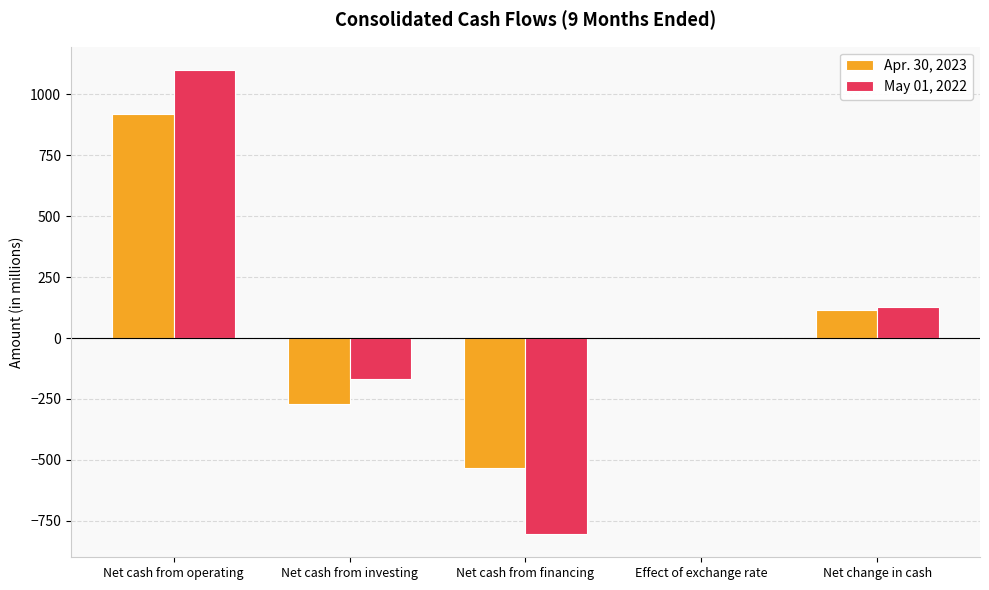

What are all the series names shown in the legend?

Apr. 30, 2023, May 01, 2022